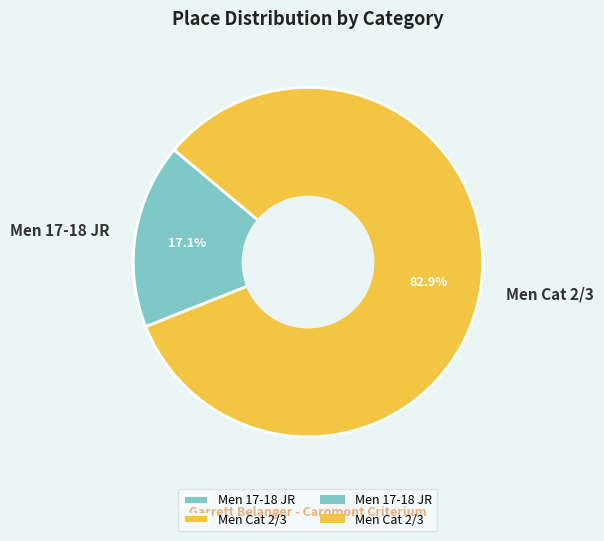

Which category has the biggest portion of the pie?

Men Cat 2/3